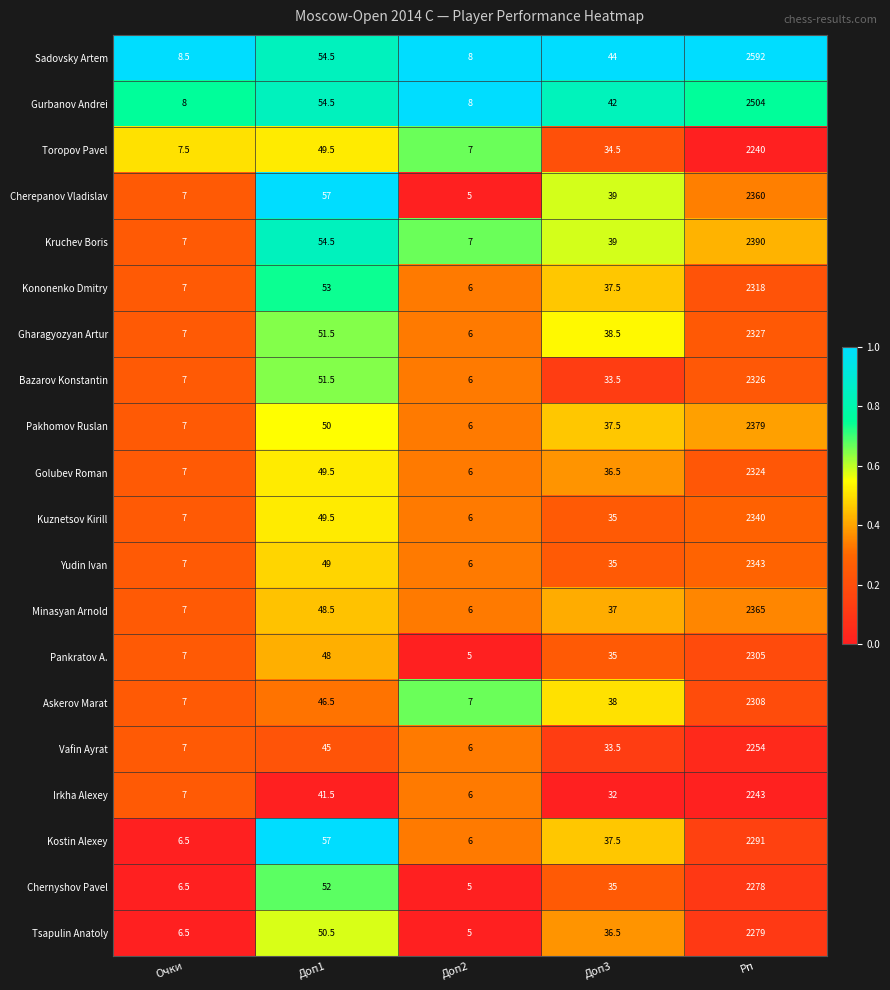

What is the difference between the second highest and second lowest values in the Kuznetsov Kirill series?

42.5